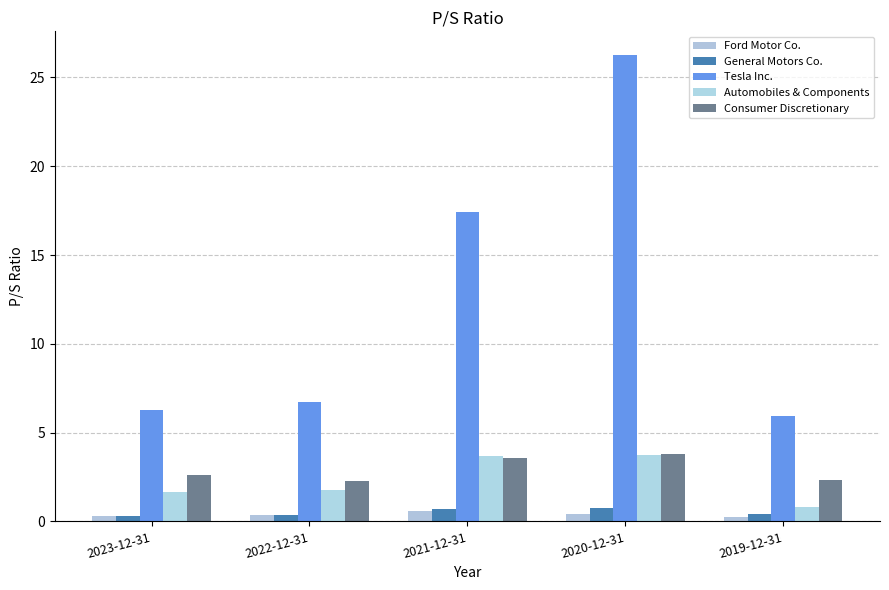

What is the difference between the maximum and second lowest values in the Ford Motor Co. series?

0.3